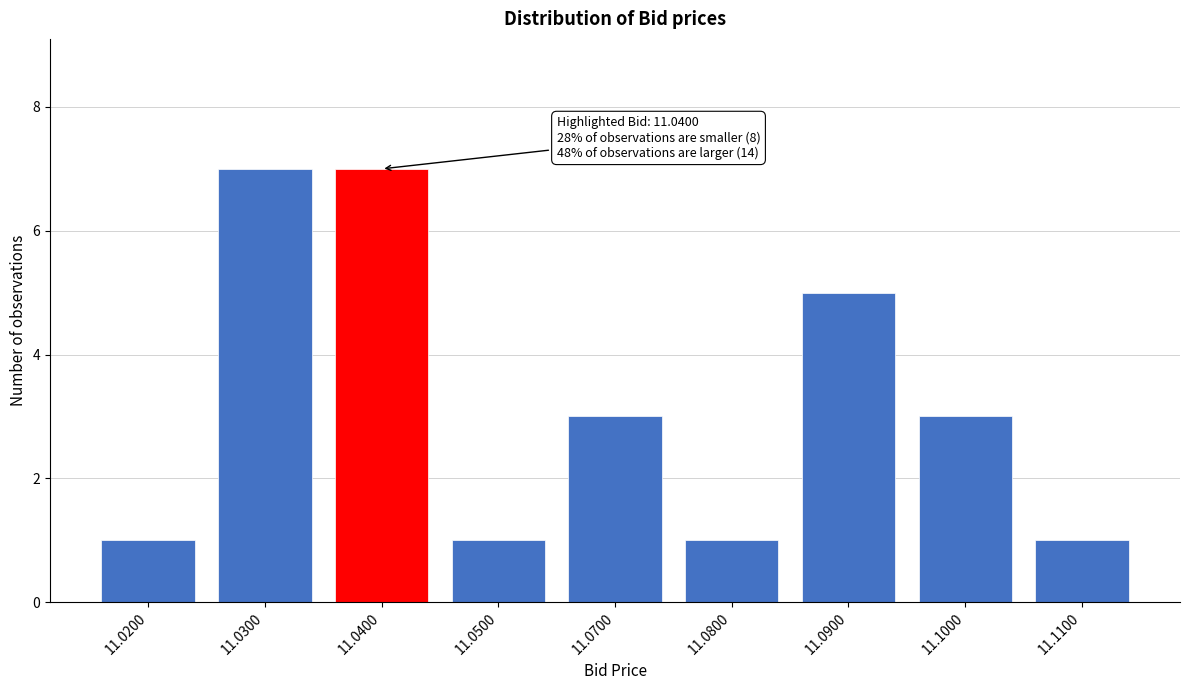

Reading left to right, transcribe all the data shown in this chart.

1	7	7	1	3	1	5	3	1